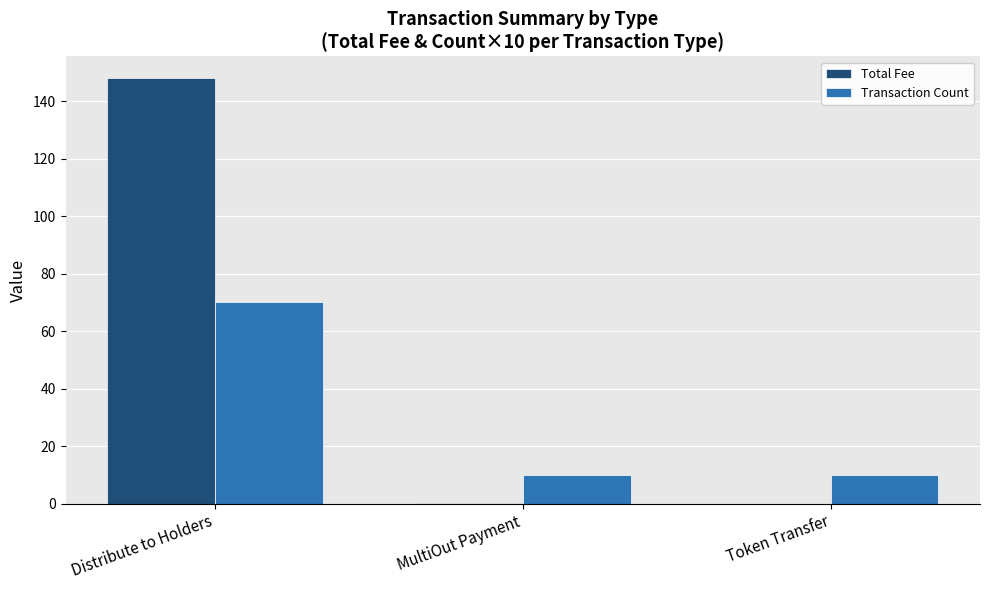

What is the maximum value shown in the chart?

148.2